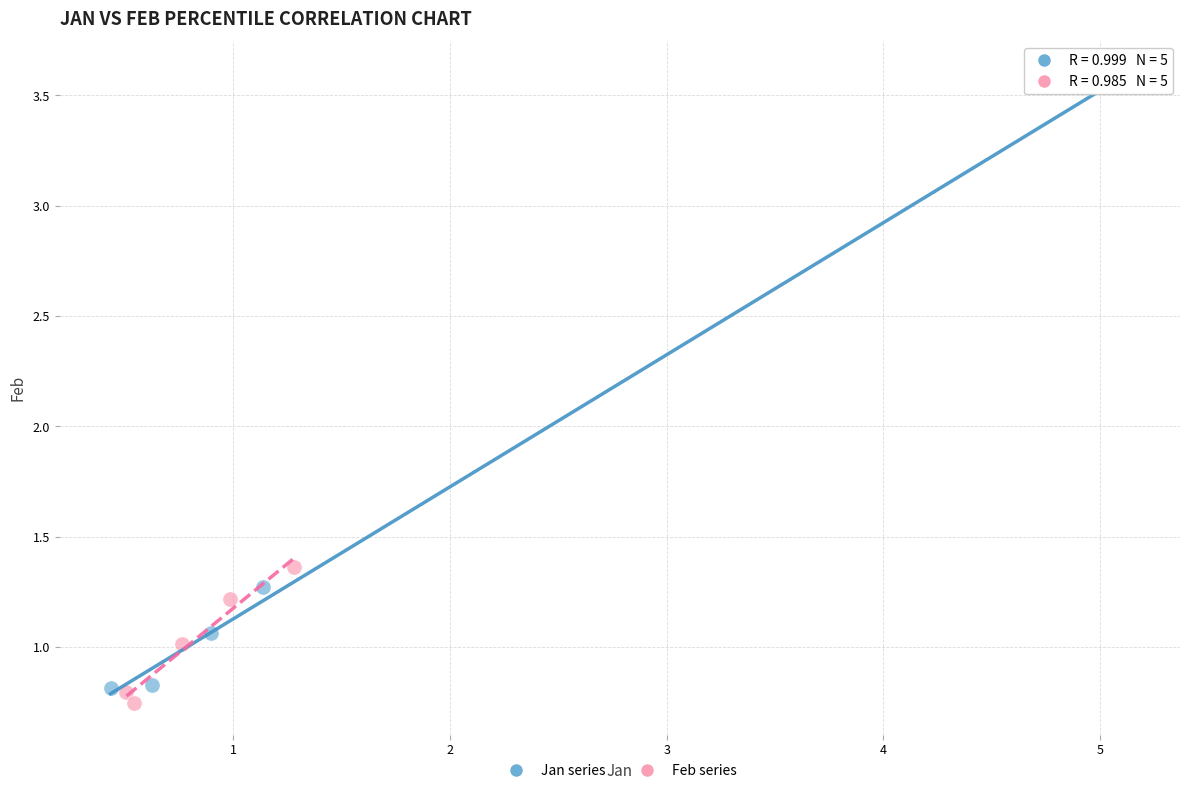

Which series reaches the minimum Y coordinate?

Feb series